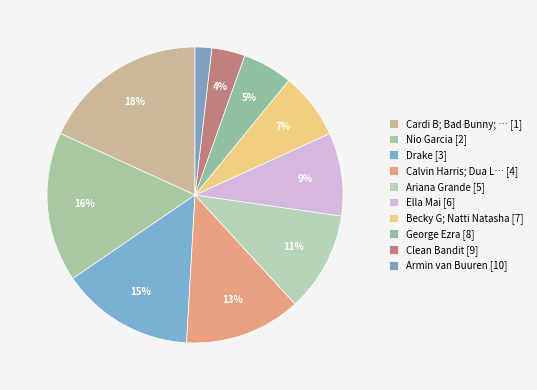

How many slices are in this pie chart?

10